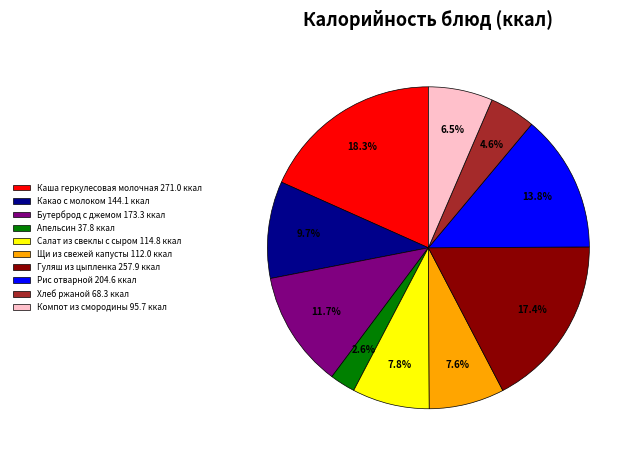

Which has a higher value, Хлеб ржаной or Гуляш из цыпленка?

Гуляш из цыпленка